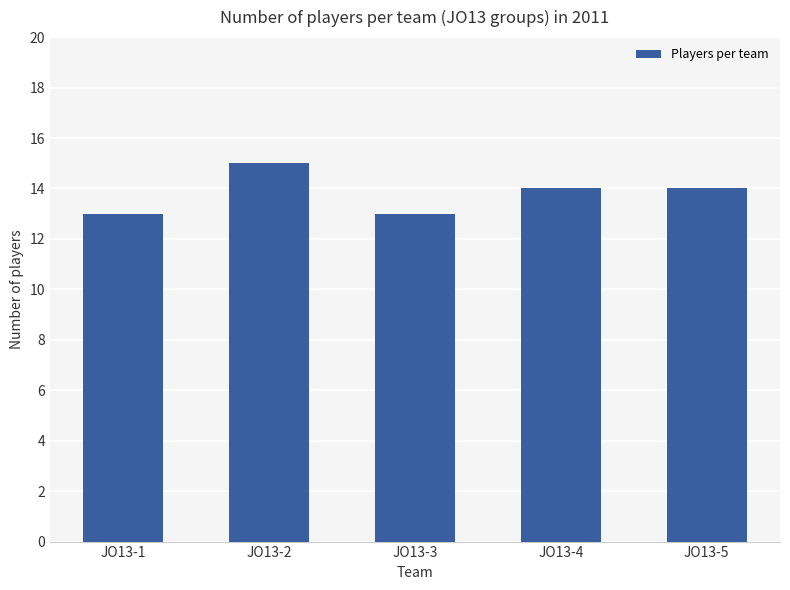

Which label corresponds to the largest value in the chart?

JO13-2